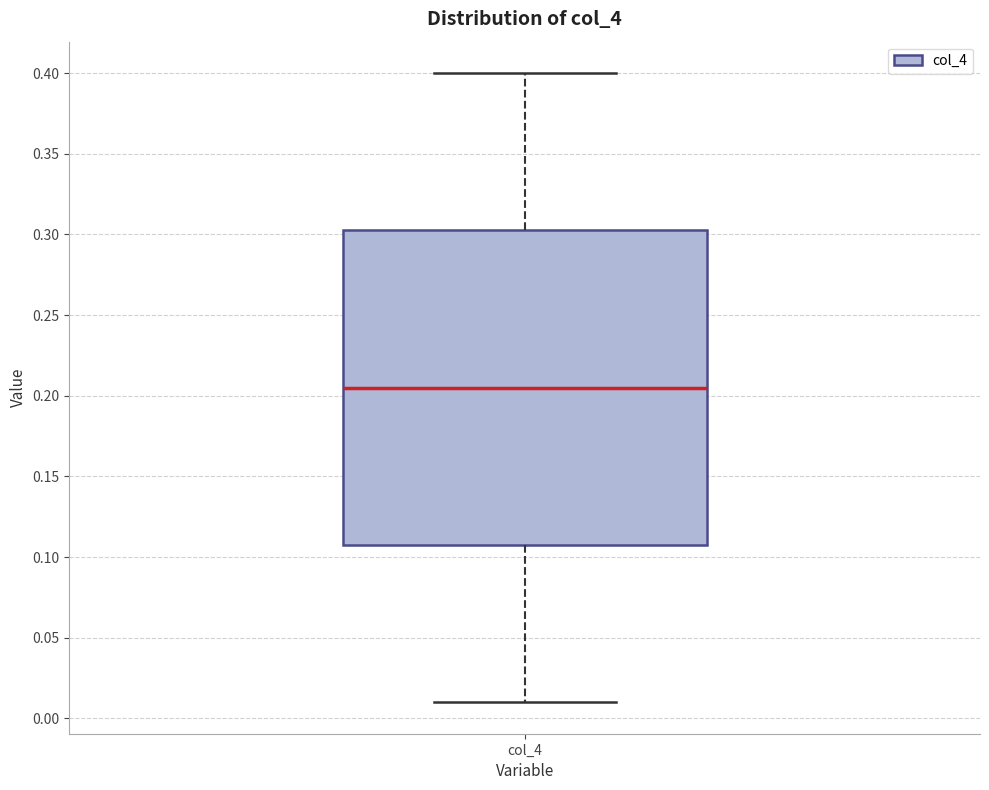

Transcribe this box plot: give where the median line is, the range the box spans, and where the two whiskers end, as read against the y-axis. The values are not printed on the chart, so give them approximately, as read against the axis.

median 0.205, box 0.110 to 0.305, whiskers 0.010 to 0.400